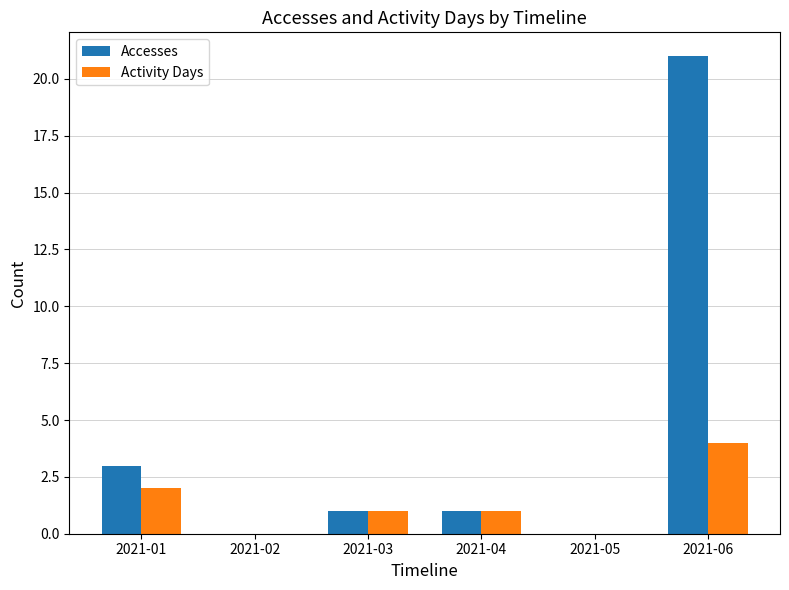

What is the maximum value shown in the chart?

21